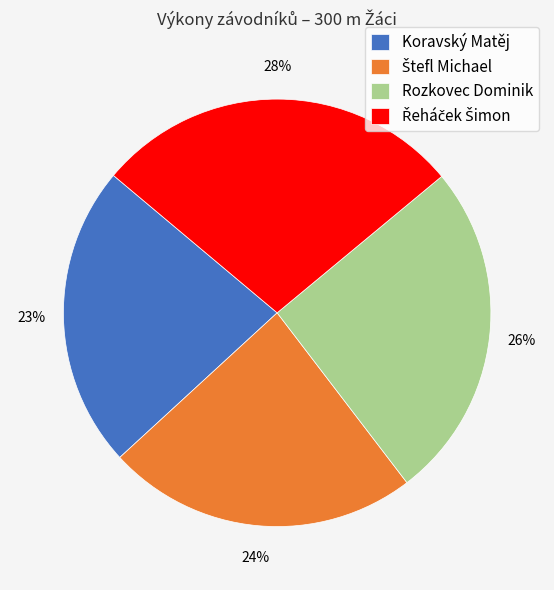

Which slice is the smallest?

Koravský Matěj